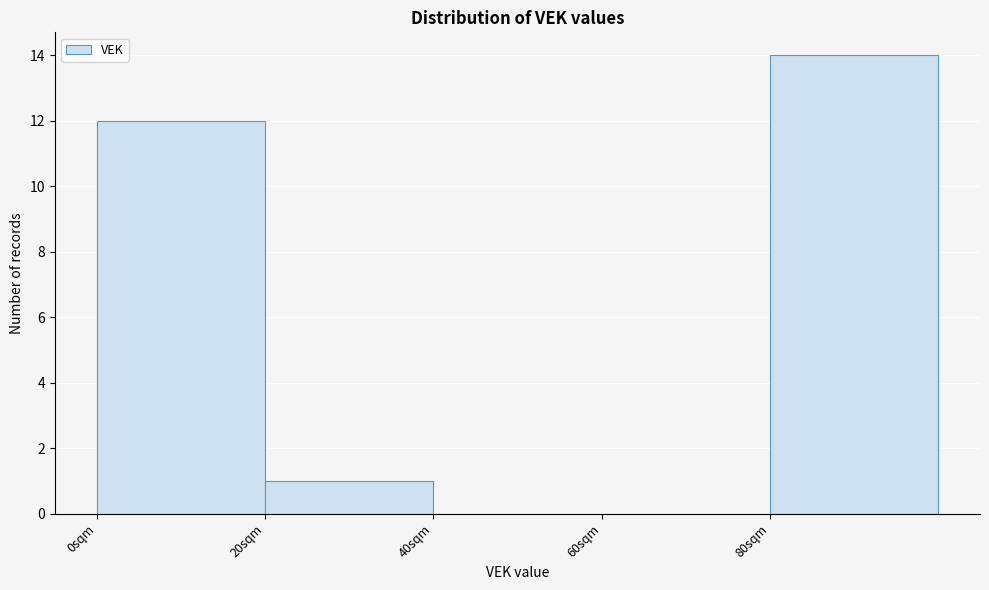

Reading left to right, what are all the values shown in this chart?

0sqm=12	20sqm=1	40sqm=0	60sqm=0	80sqm=14